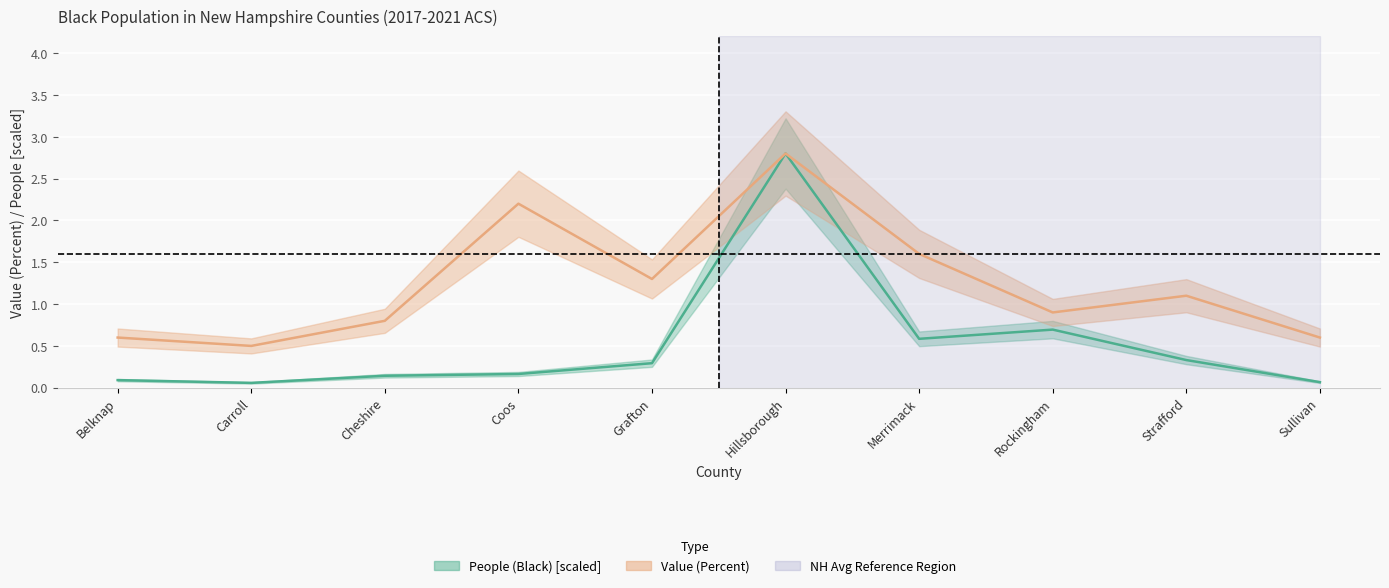

At how many categories does at least one series exceed 0?

10